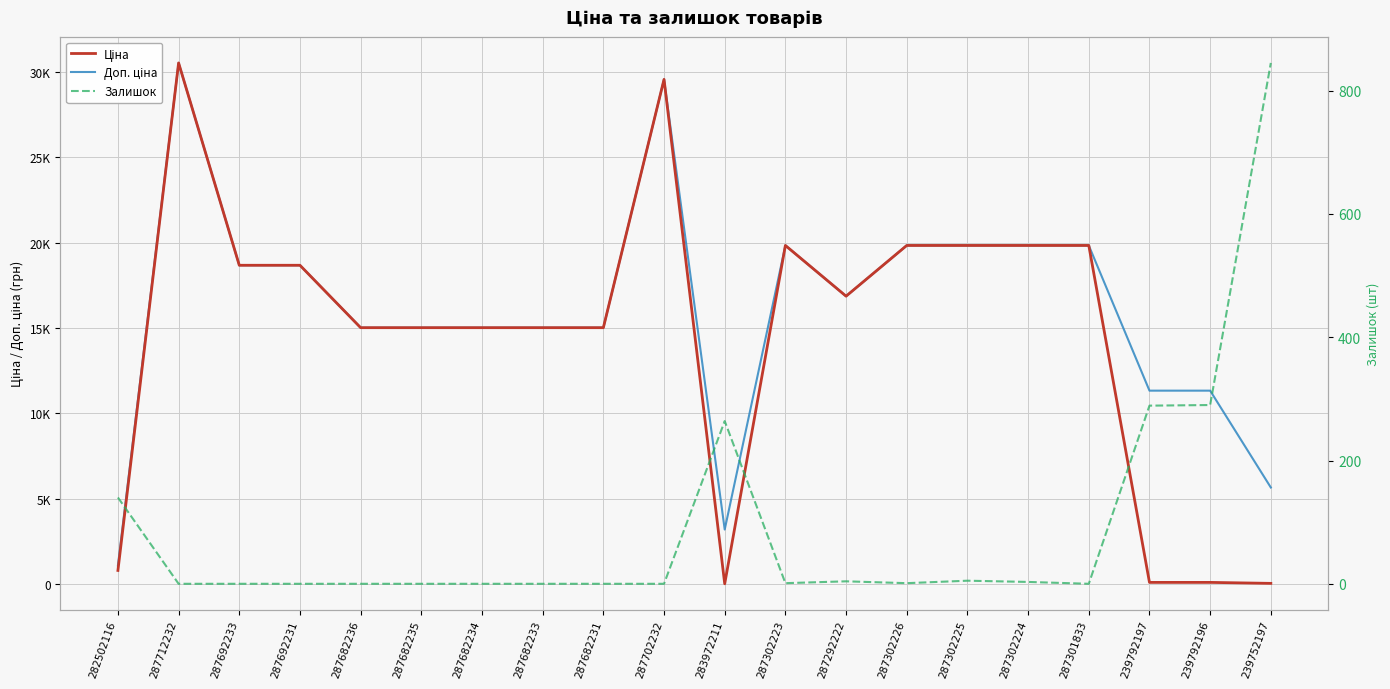

True or false: Доп. ціна and Ціна cross at least once.

False